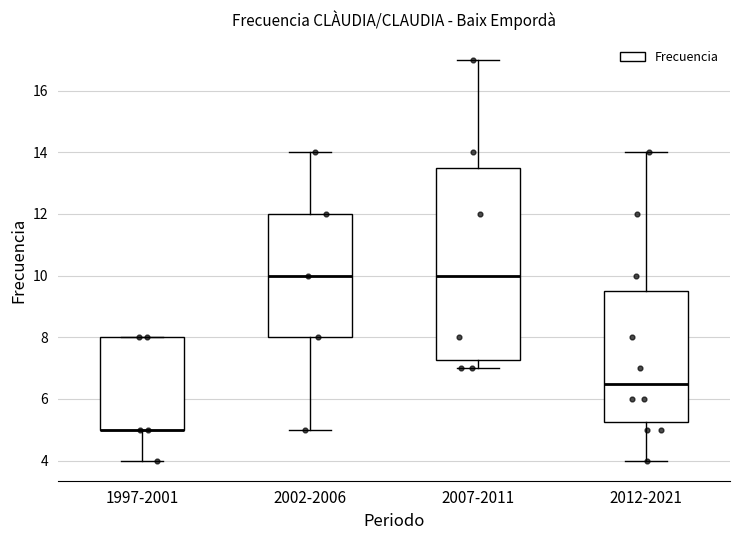

Comparing the boxes themselves (not the whiskers), which one is the tallest?

2007-2011